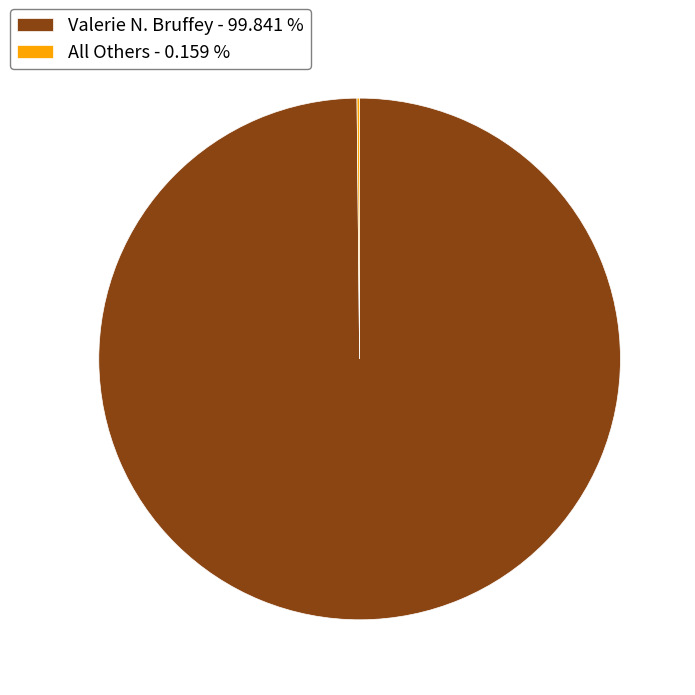

Is there a majority slice in this chart?

Yes